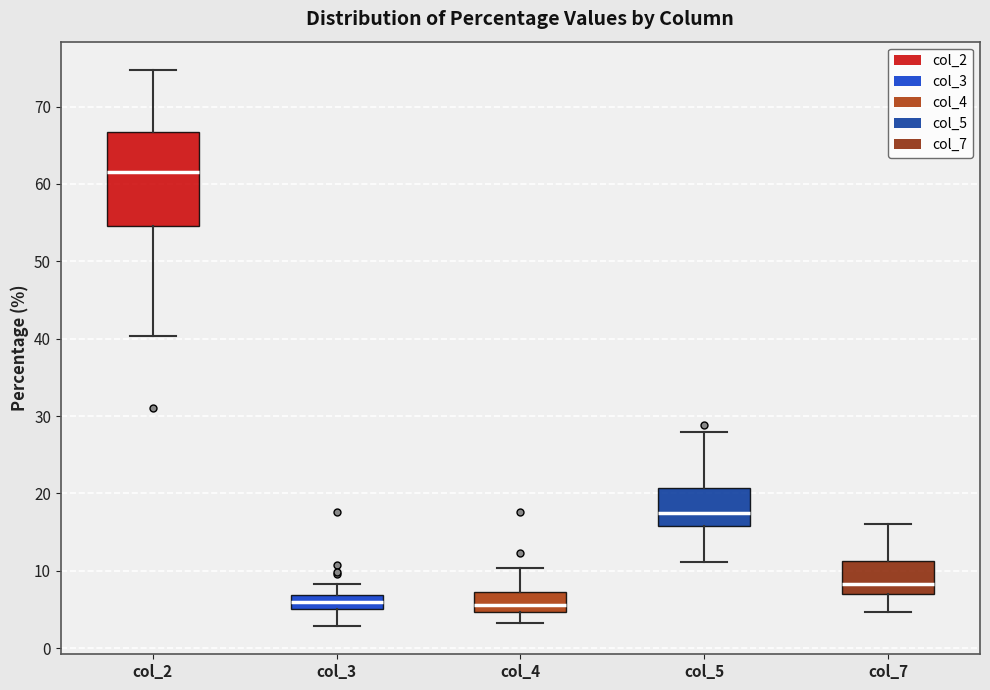

Where is the upper edge of the box for col_2 on the y-axis? The values are not printed on the chart, so give them approximately, as read against the axis.

67